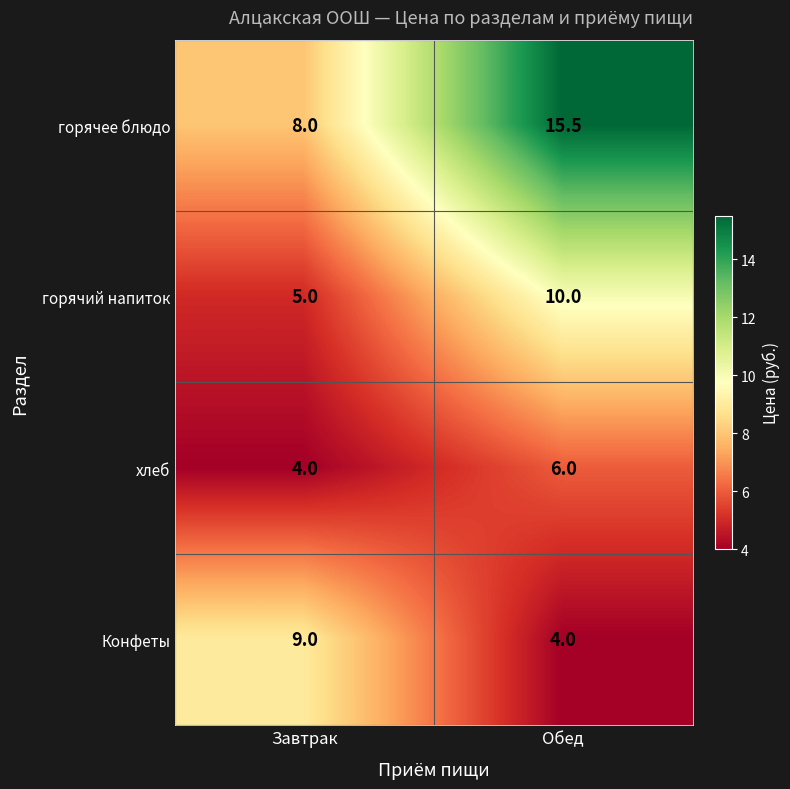

Rank the series by their maximum value, from highest to lowest.

горячее блюдо, горячий напиток, Конфеты, хлеб